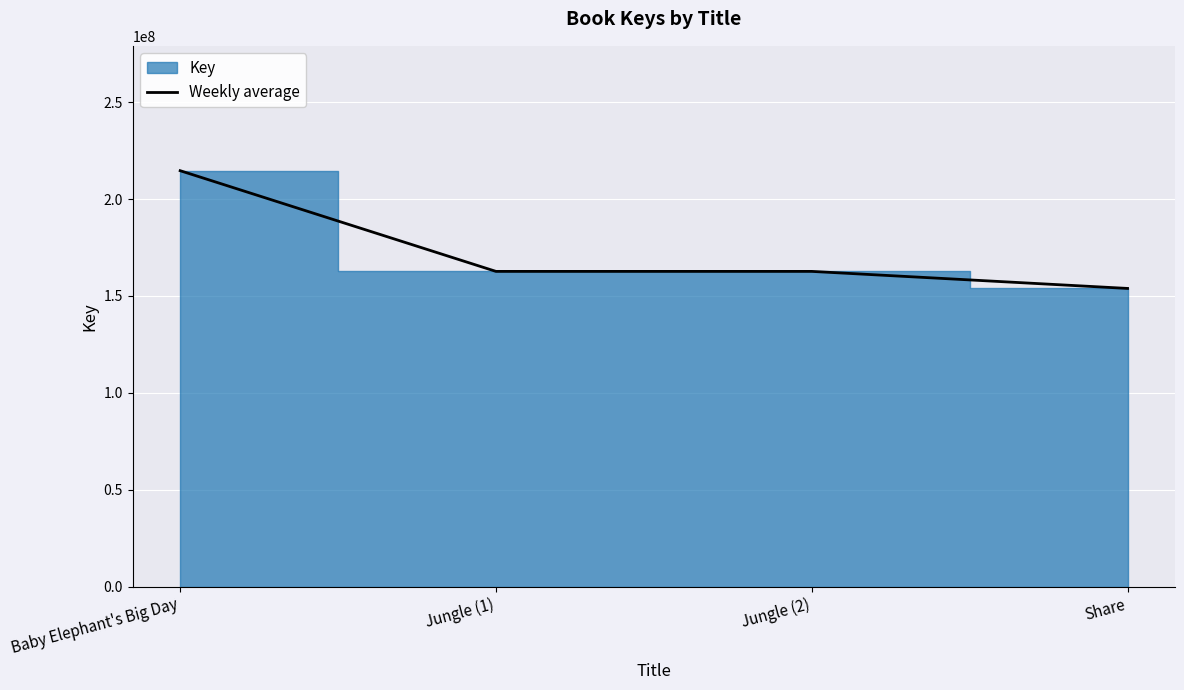

What is the label of the 1st point from the left?

Baby Elephant's Big Day